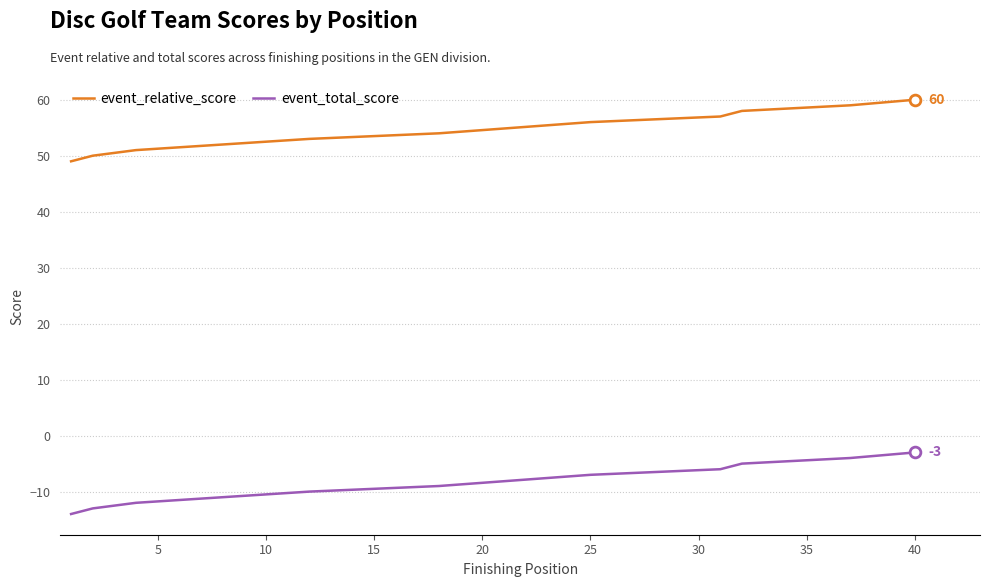

What are all the series names shown in the legend?

event_relative_score, event_total_score